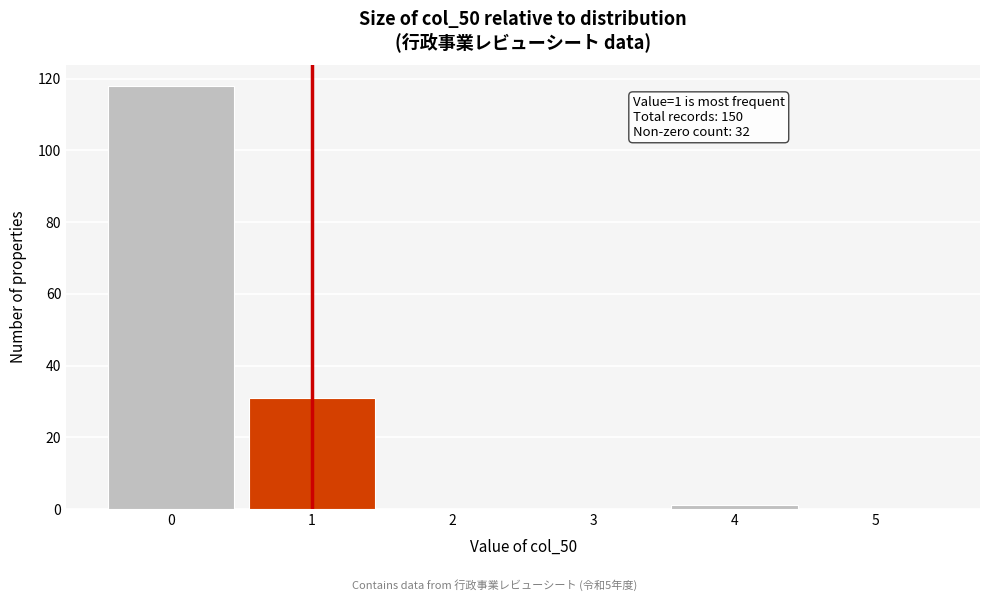

Which range on the x-axis has the tallest bar?

-0.5 to 0.5